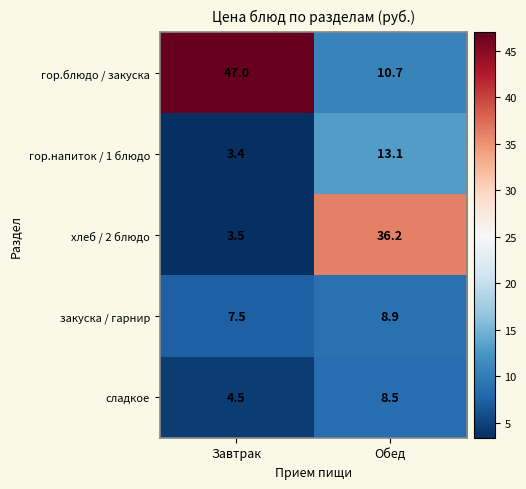

Where is хлеб / 2 блюдо nearest to the value 19?

Завтрак